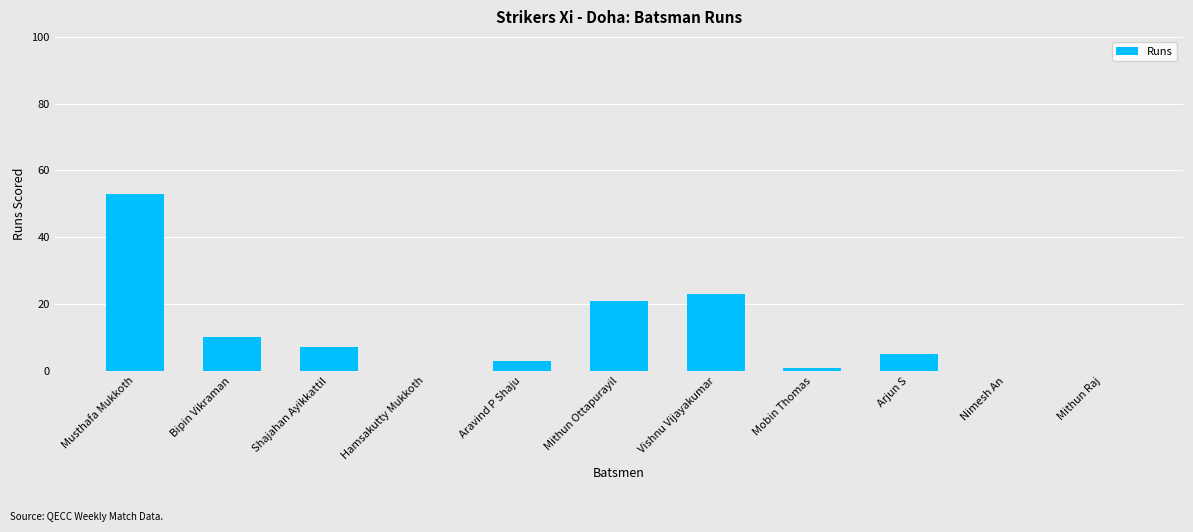

Reading left to right, what are all the values shown in this chart?

53	10	7	0	3	21	23	1	5	0	0